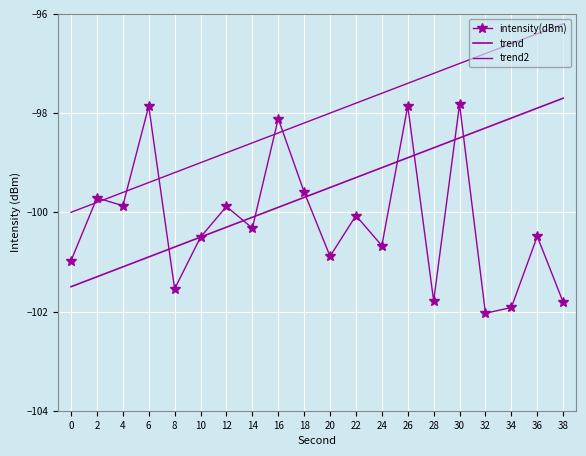

True or false: intensity(dBm) has more than 0 interior local peaks.

True